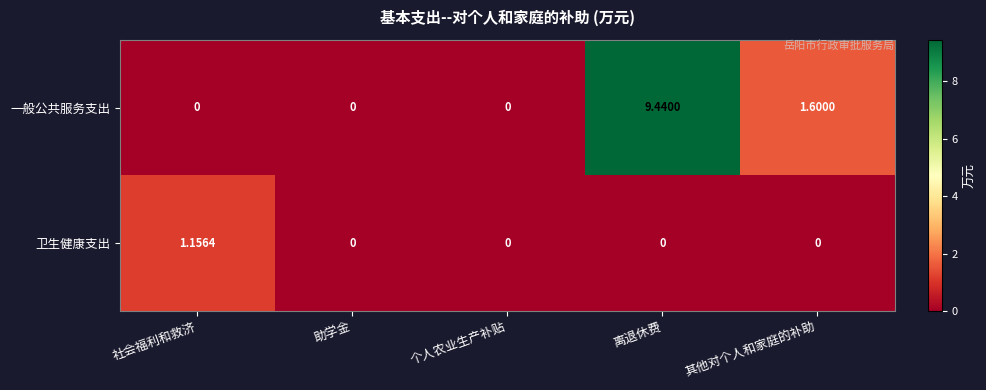

At which category does the chart reach its peak across all series?

离退休费